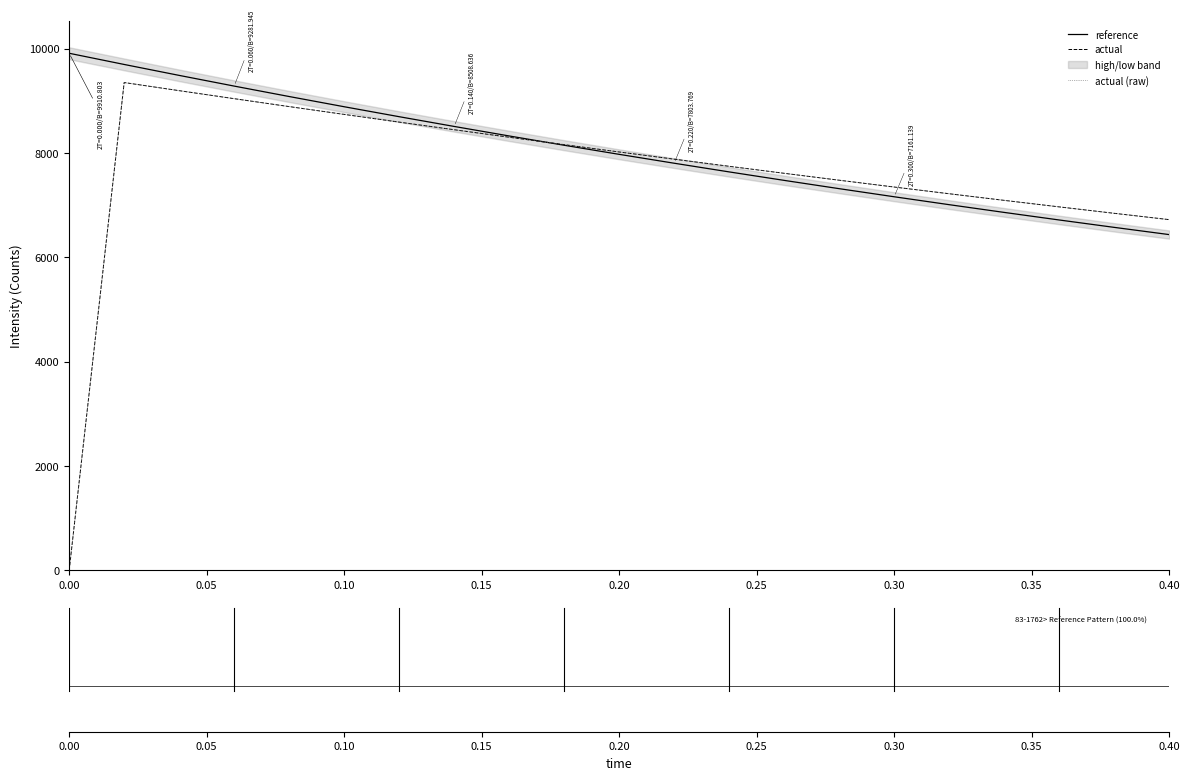

Which series ends up on top after the final intersection of reference and actual?

actual